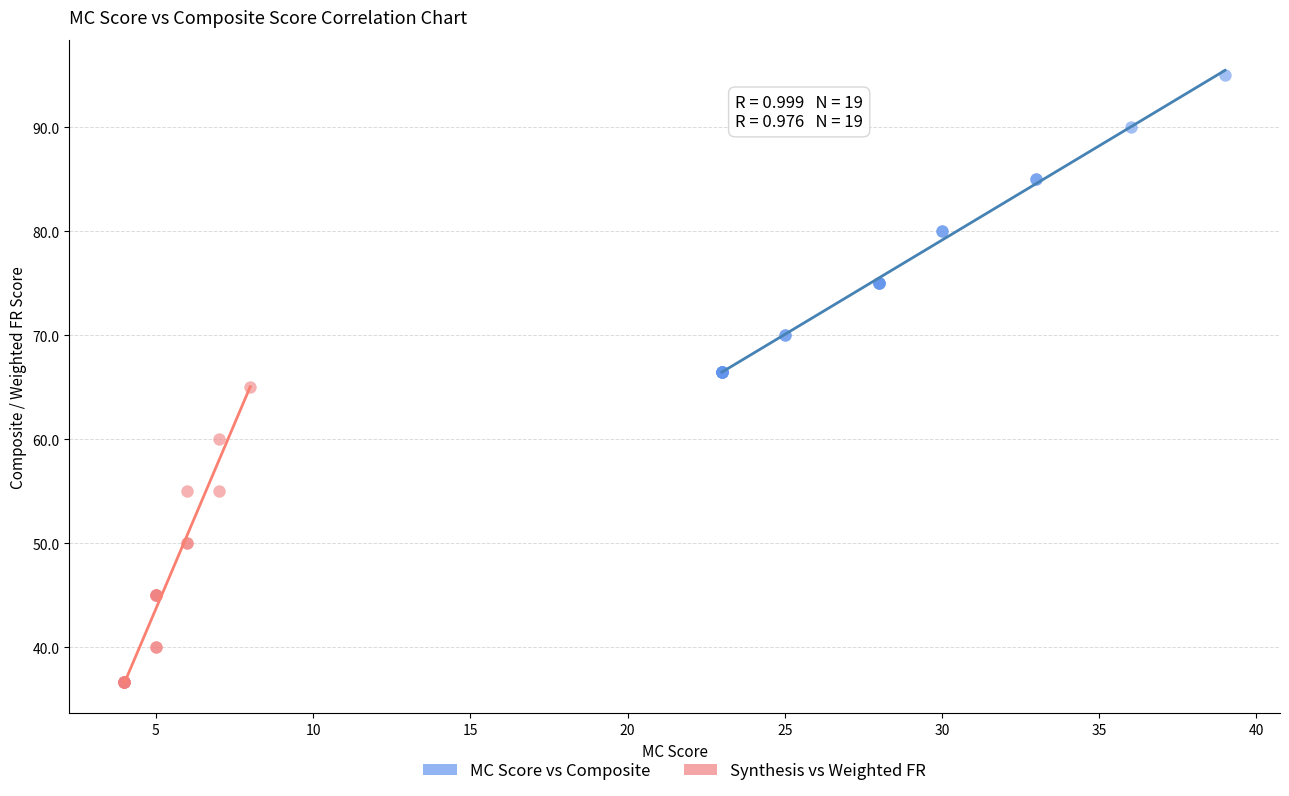

Which series reaches the maximum Y coordinate?

MC Score vs Composite